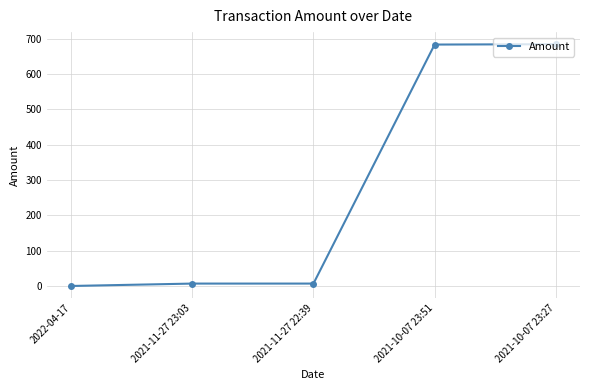

What is the sum of all values?

1380.6